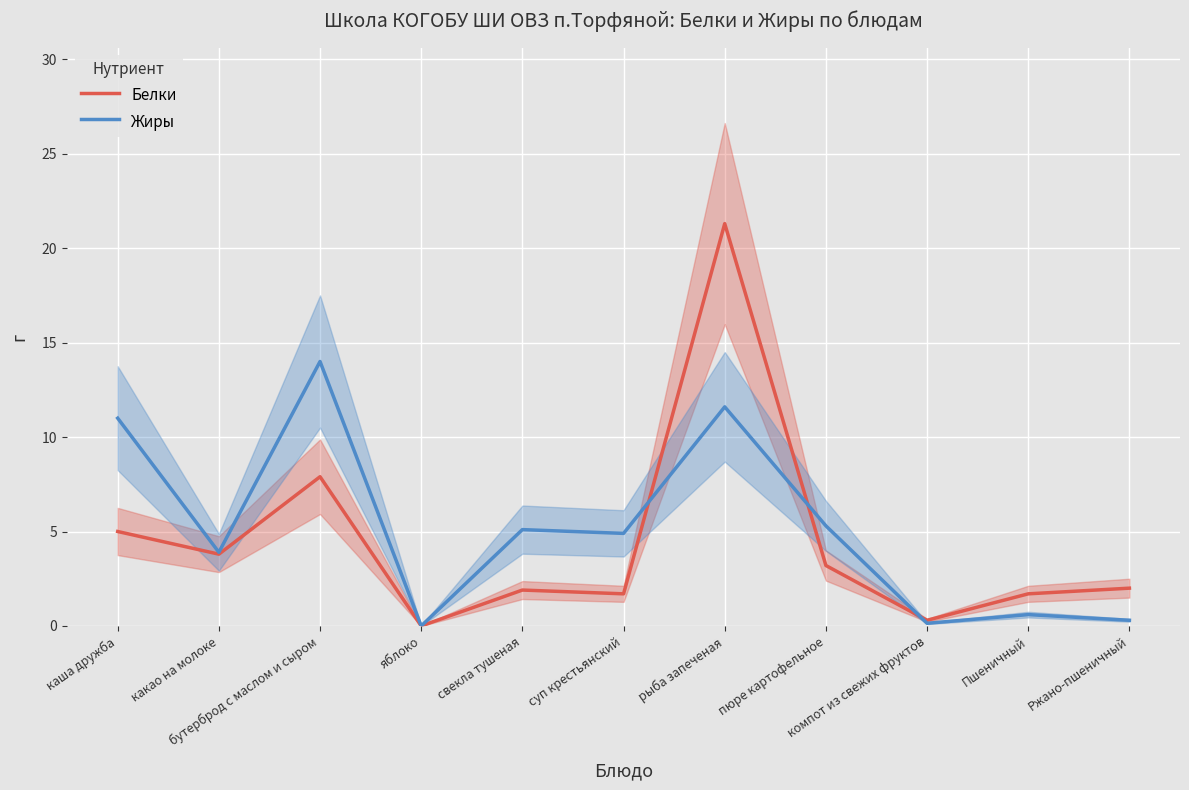

What is the difference between the highest and lowest values at рыба запеченая?

9.7